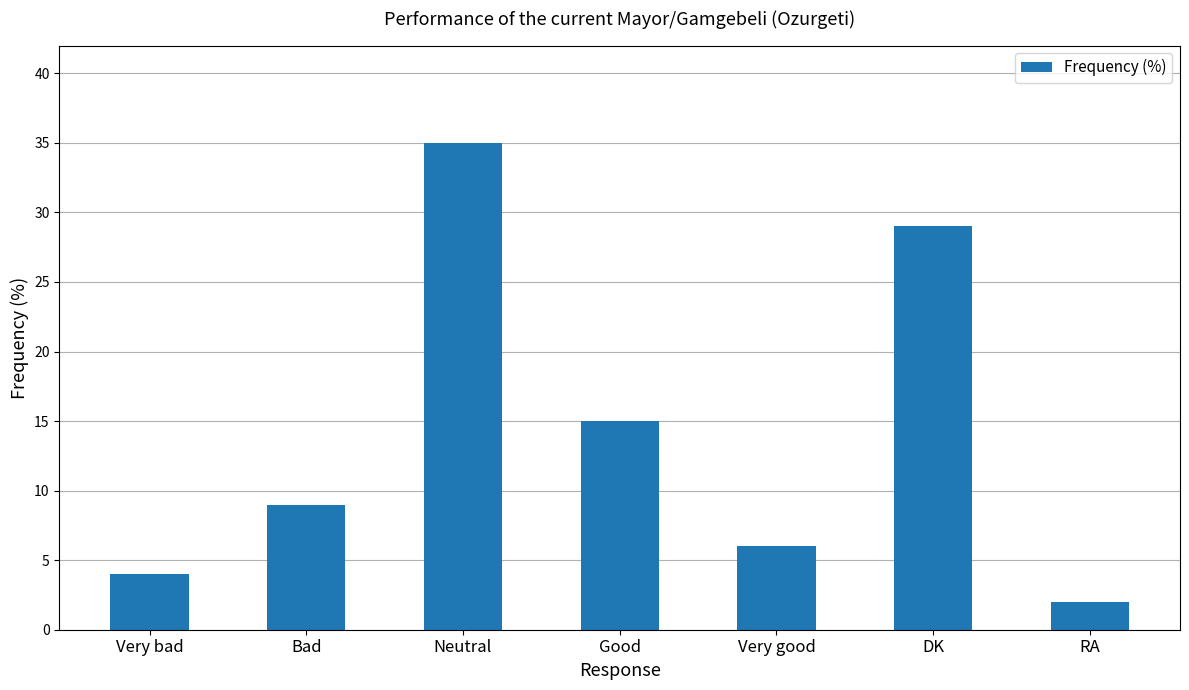

What is the difference between the values at Bad and Very good?

3